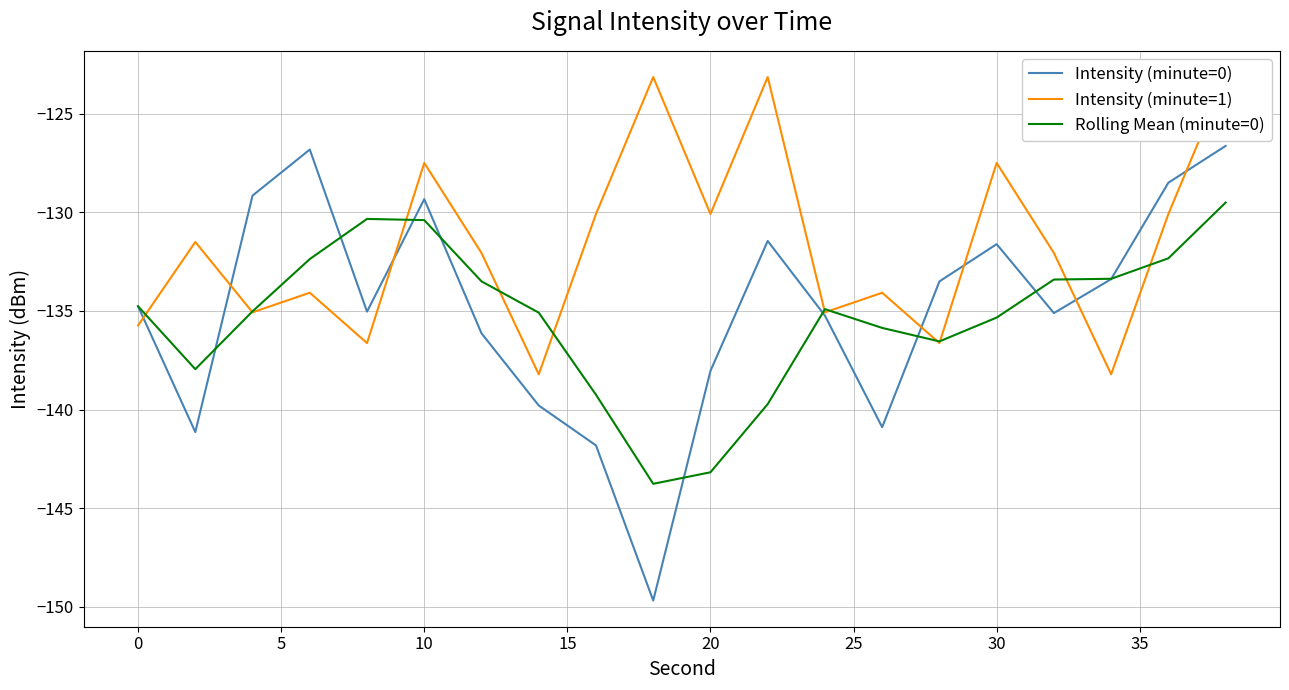

Is this an area chart (filled region under the line)?

No